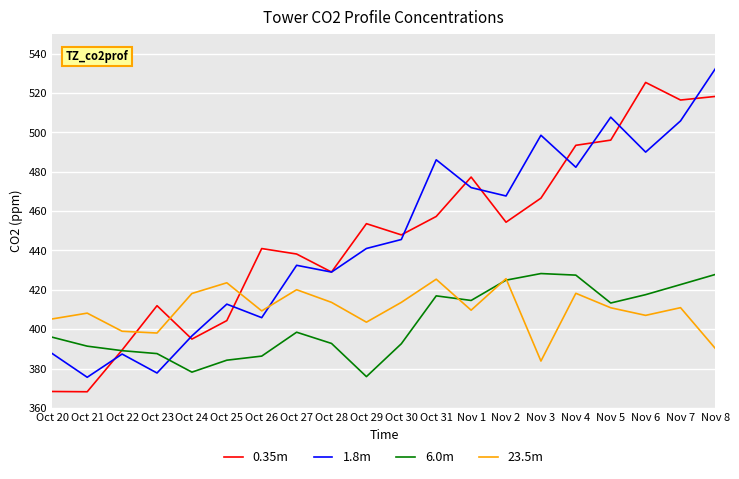

What is the difference between the second highest and minimum values in the 6.0m series?

51.9